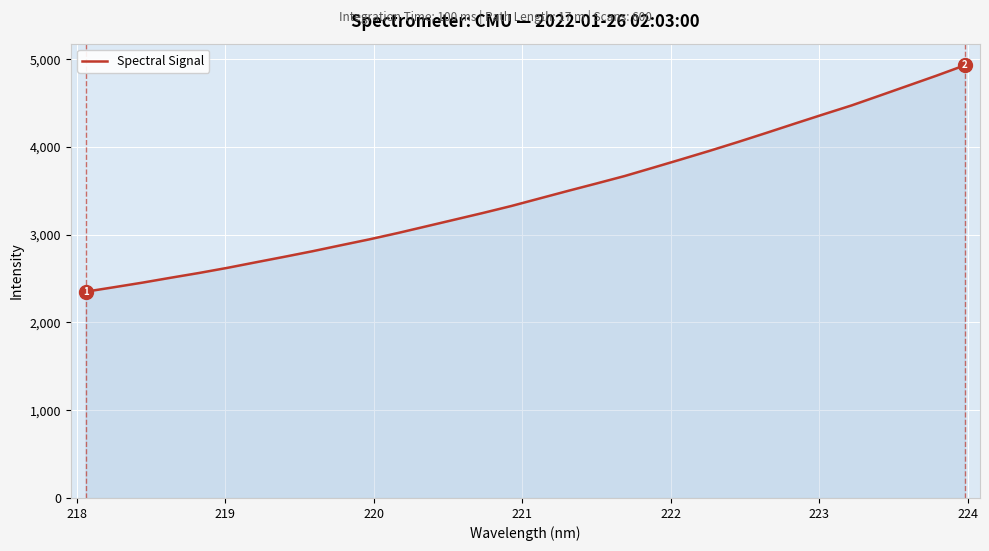

What is the maximum value shown in the chart?

4930.0